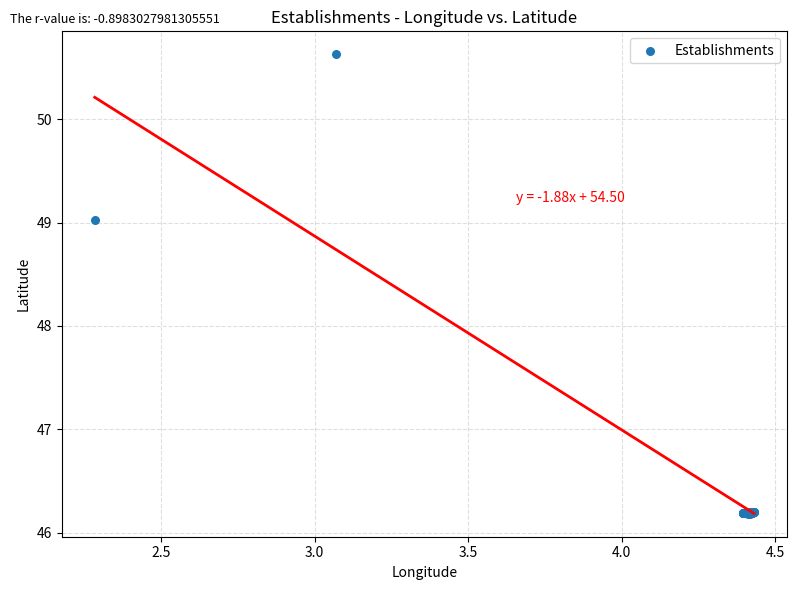

What Y value in the scatter plot is closest to 48?

49.0